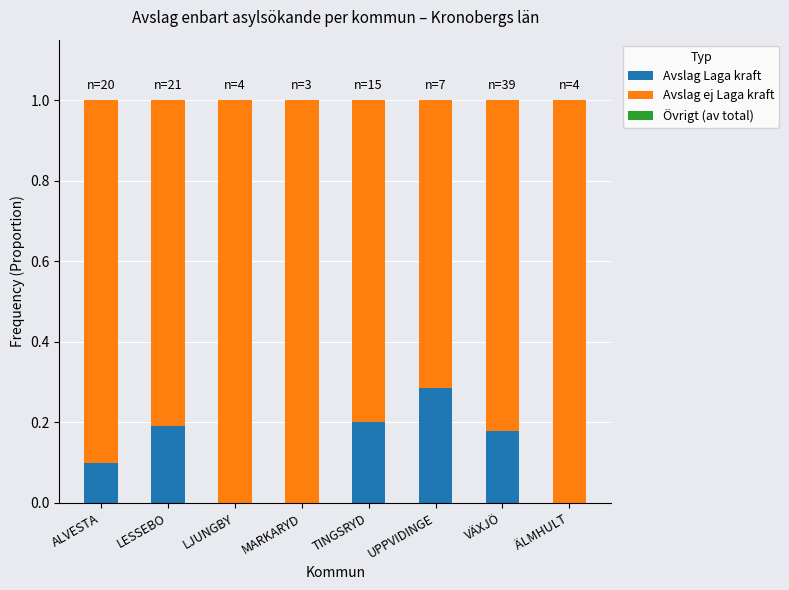

True or false: Avslag Laga kraft has a value of 0.0 at LJUNGBY.

True